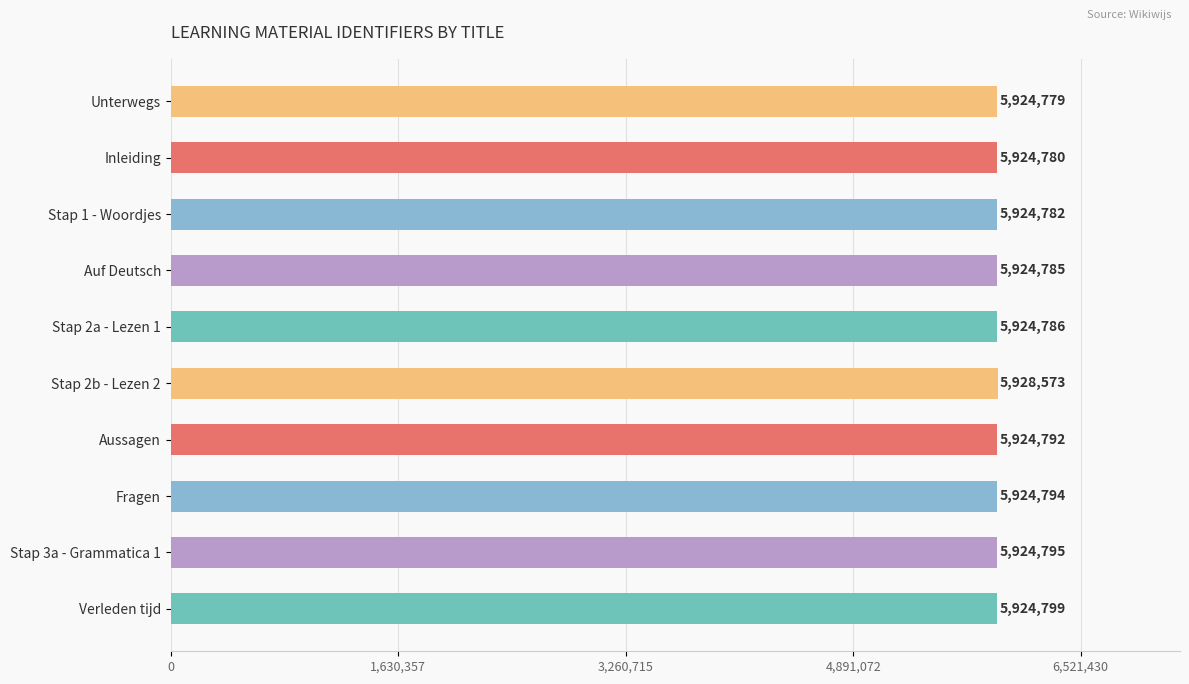

What is the label of the 6th bar from the top?

Stap 2b - Lezen 2